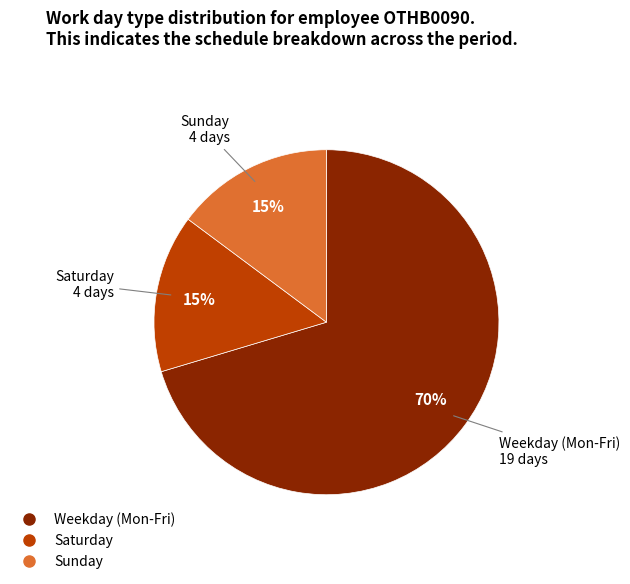

To the nearest percent, what is the average slice percentage?

33%